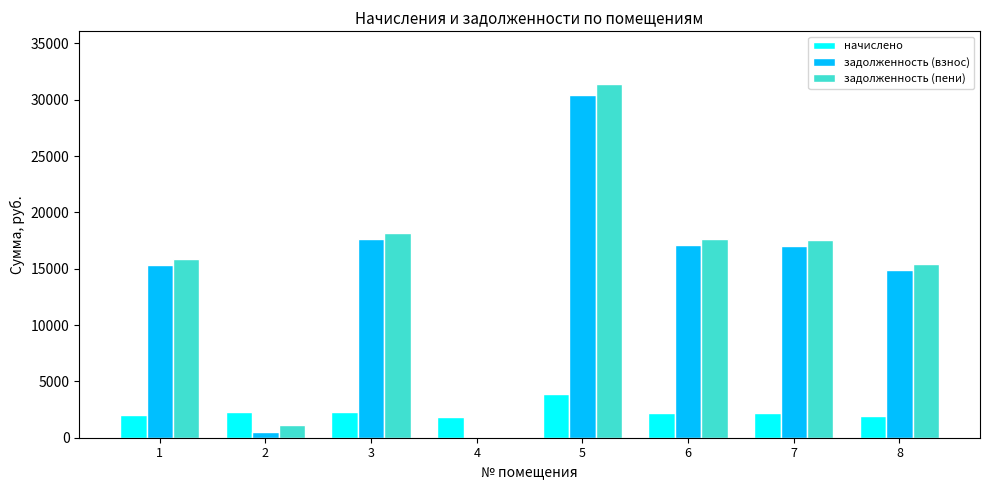

What is the total value across all series at 5?

65670.0